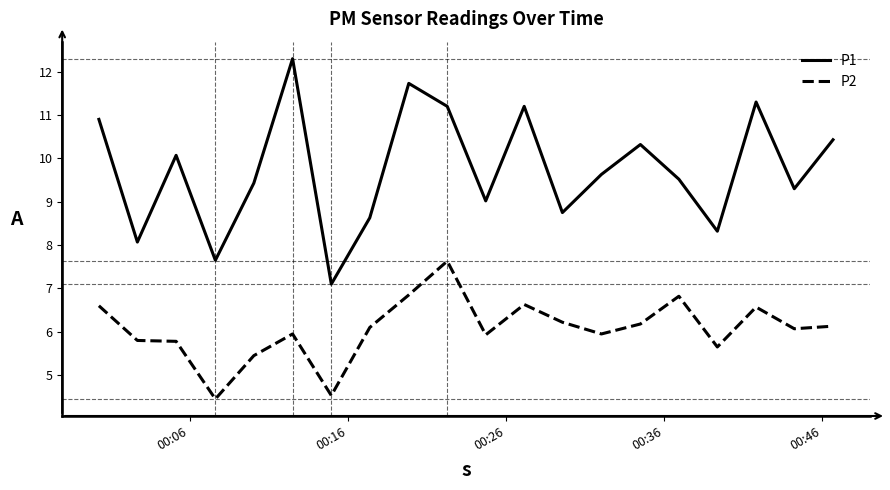

True or false: P2 and P1 cross at least once.

False